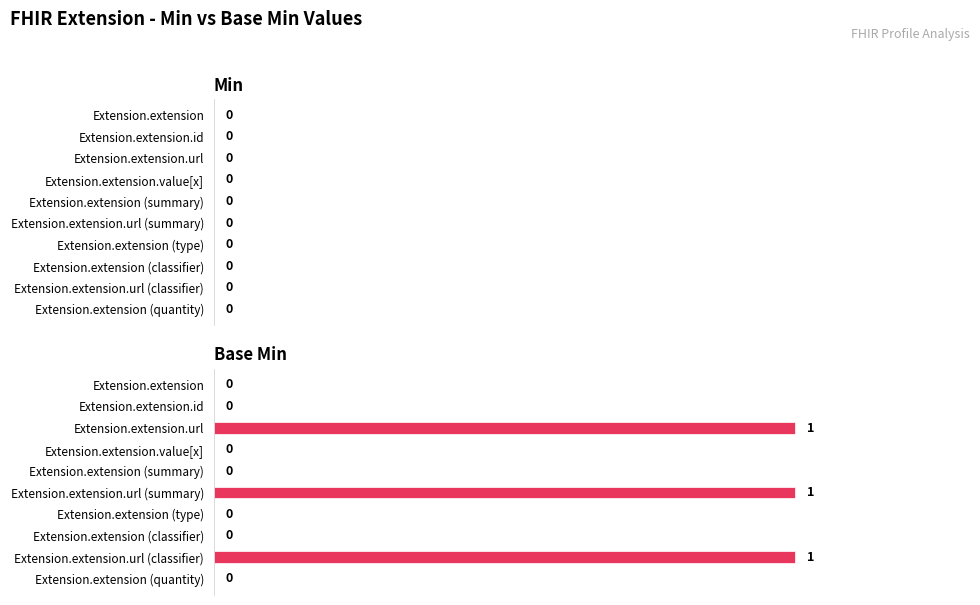

The chart shows a value of 0 at Extension.extension (summary). True or false?

True